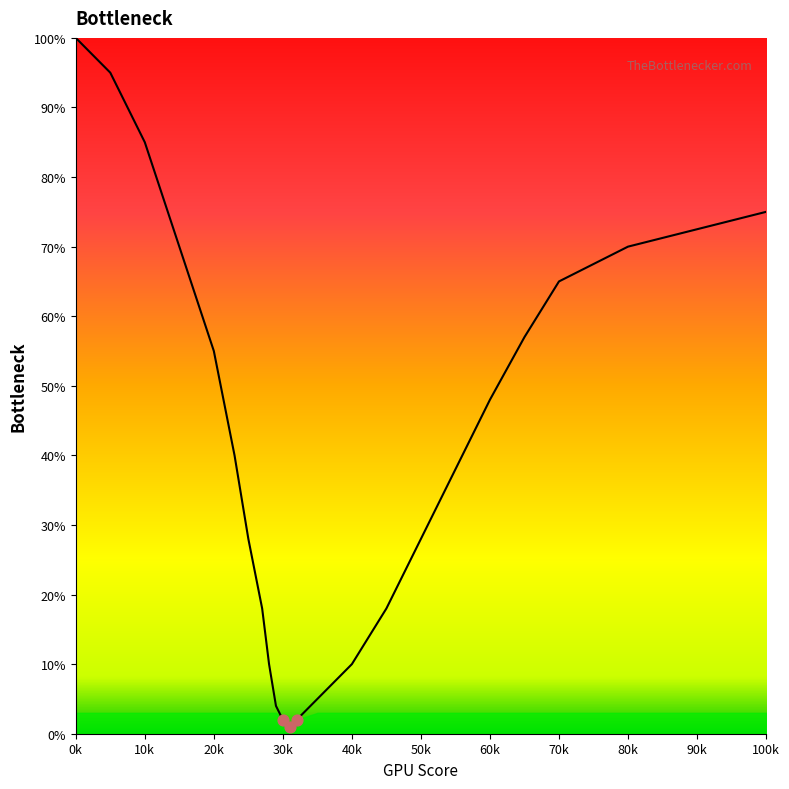

What is the maximum value shown in the chart?

100